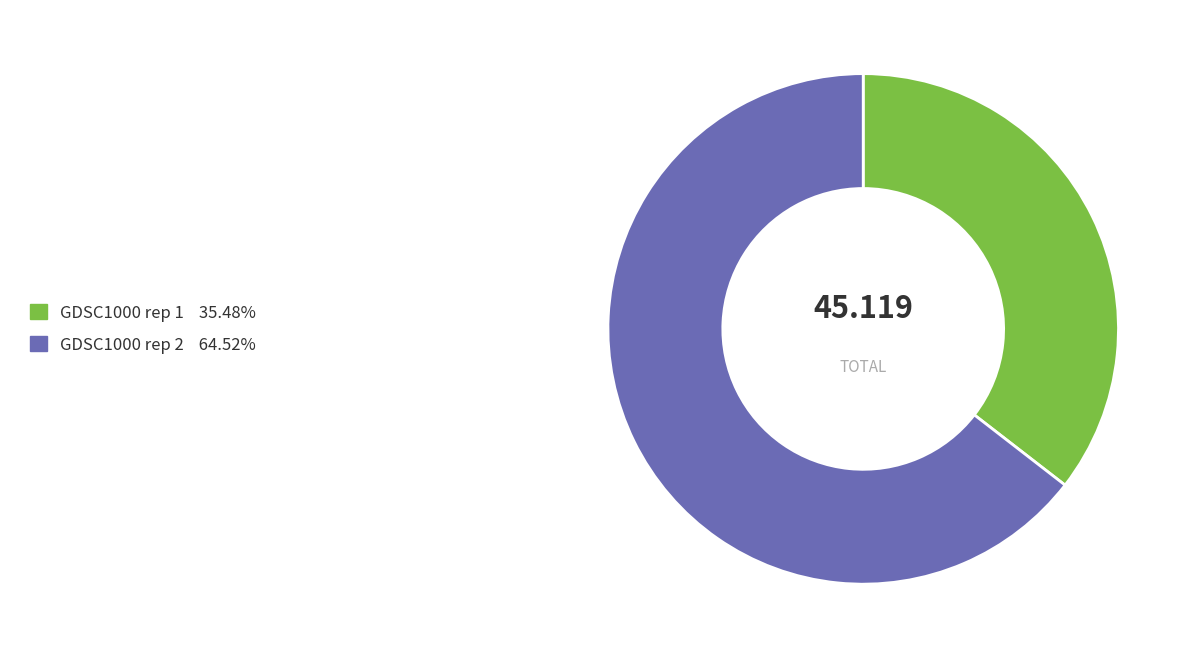

Count the number of slices in the pie.

2